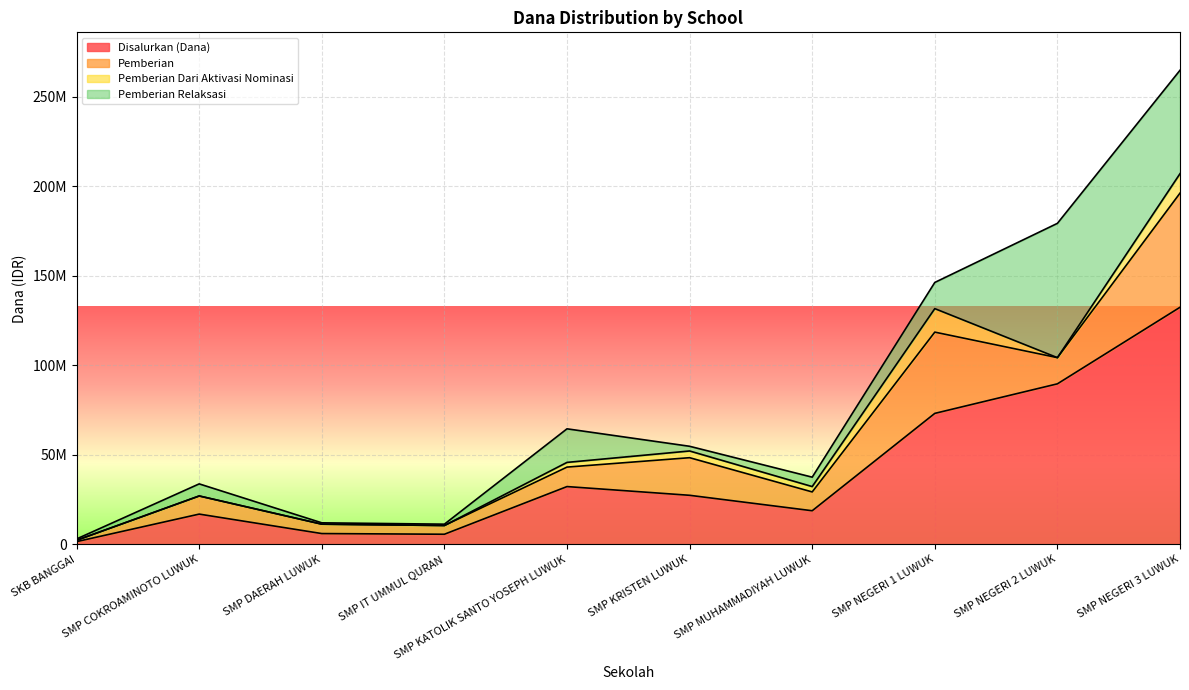

How many lines are shown in the chart?

4